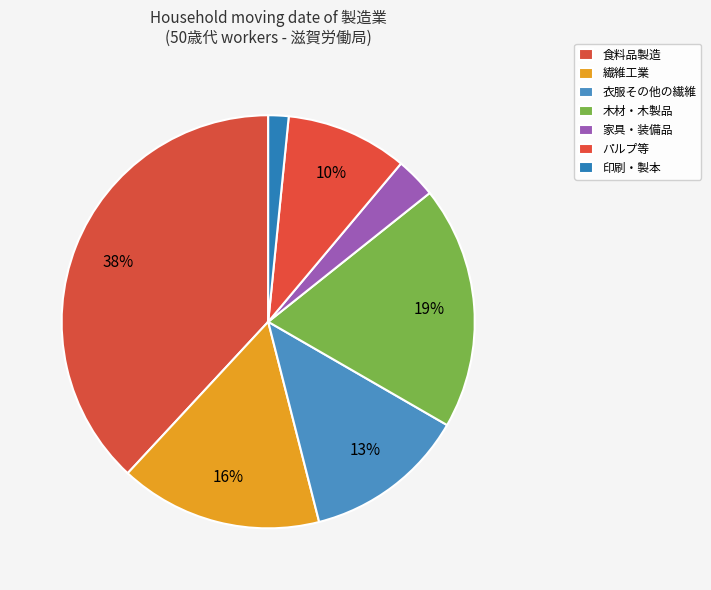

Count the number of slices in the pie.

7